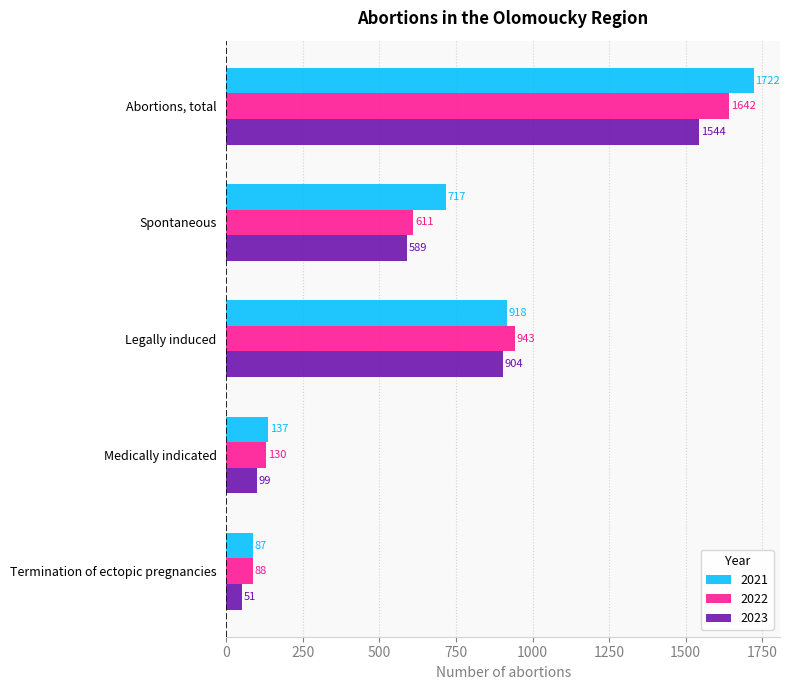

What is the minimum value for 2022?

88